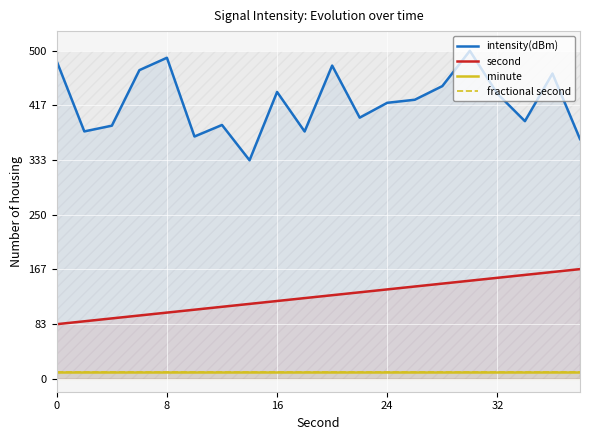

What is the difference between the highest and lowest values at 12?

410.7